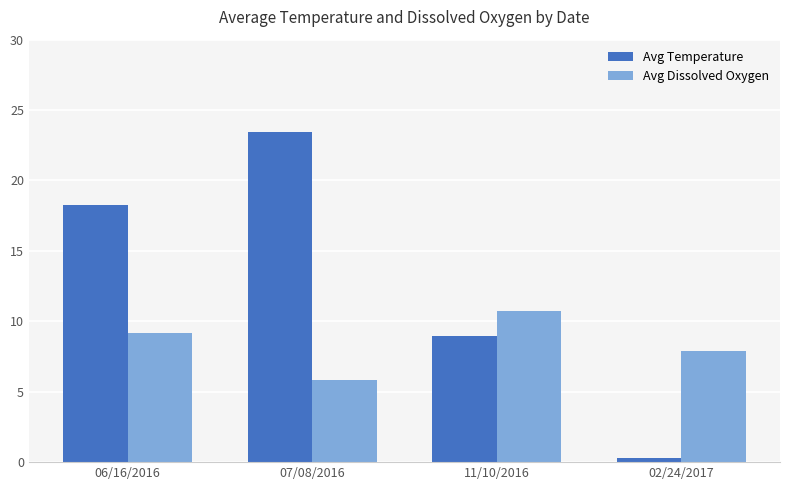

Does the chart contain stacked bars?

No